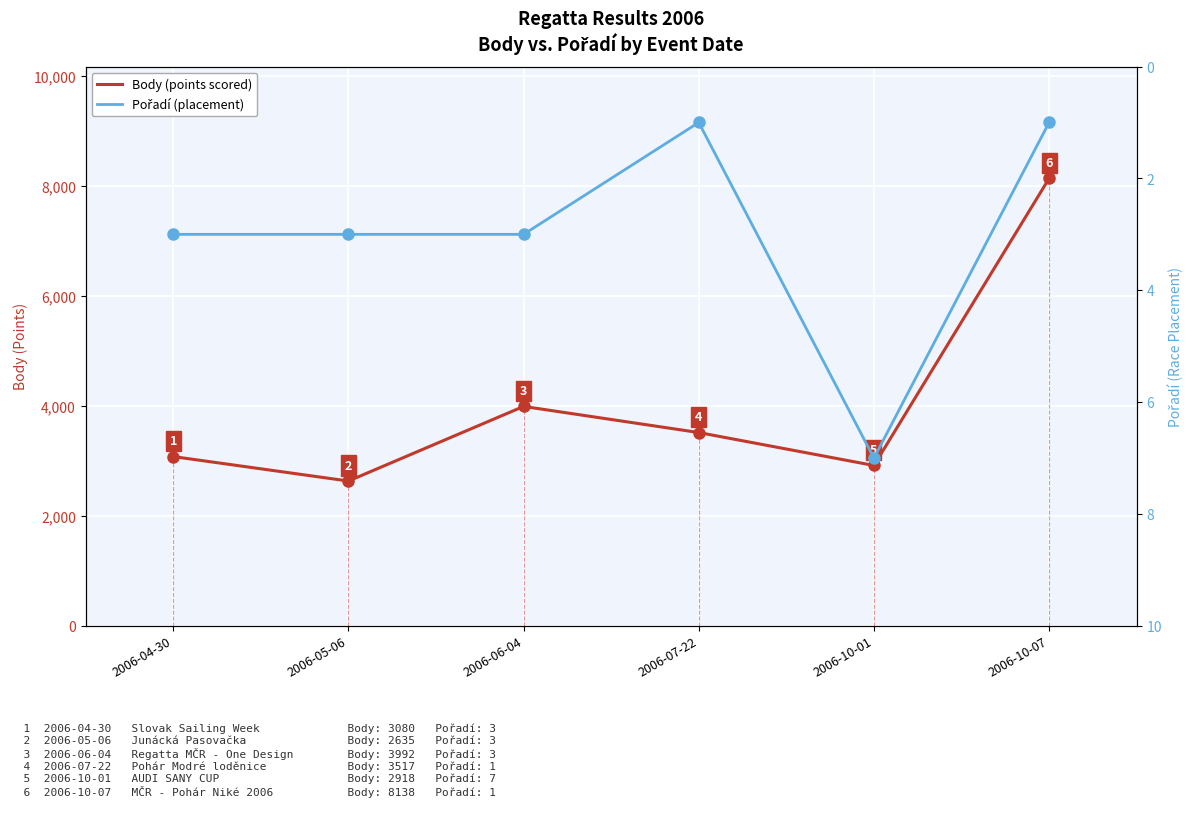

Reading left to right, extract all data points from this chart.

Body (points scored): 3080	2635	3992	3517	2918	8138
Pořadí (placement): 3	3	3	1	7	1